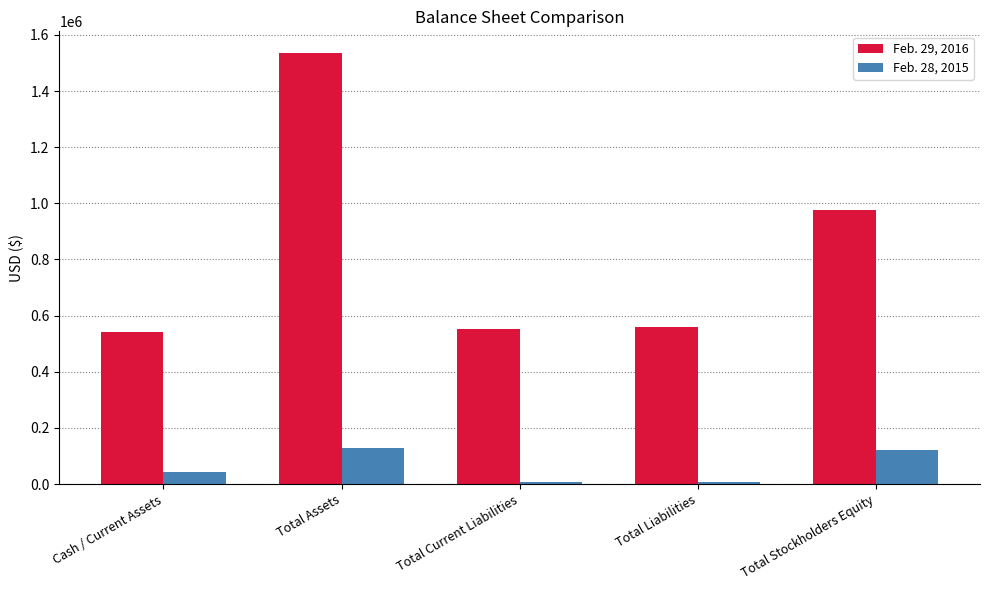

At Cash / Current Assets, list the series in order from smallest to largest.

Feb. 28, 2015, Feb. 29, 2016